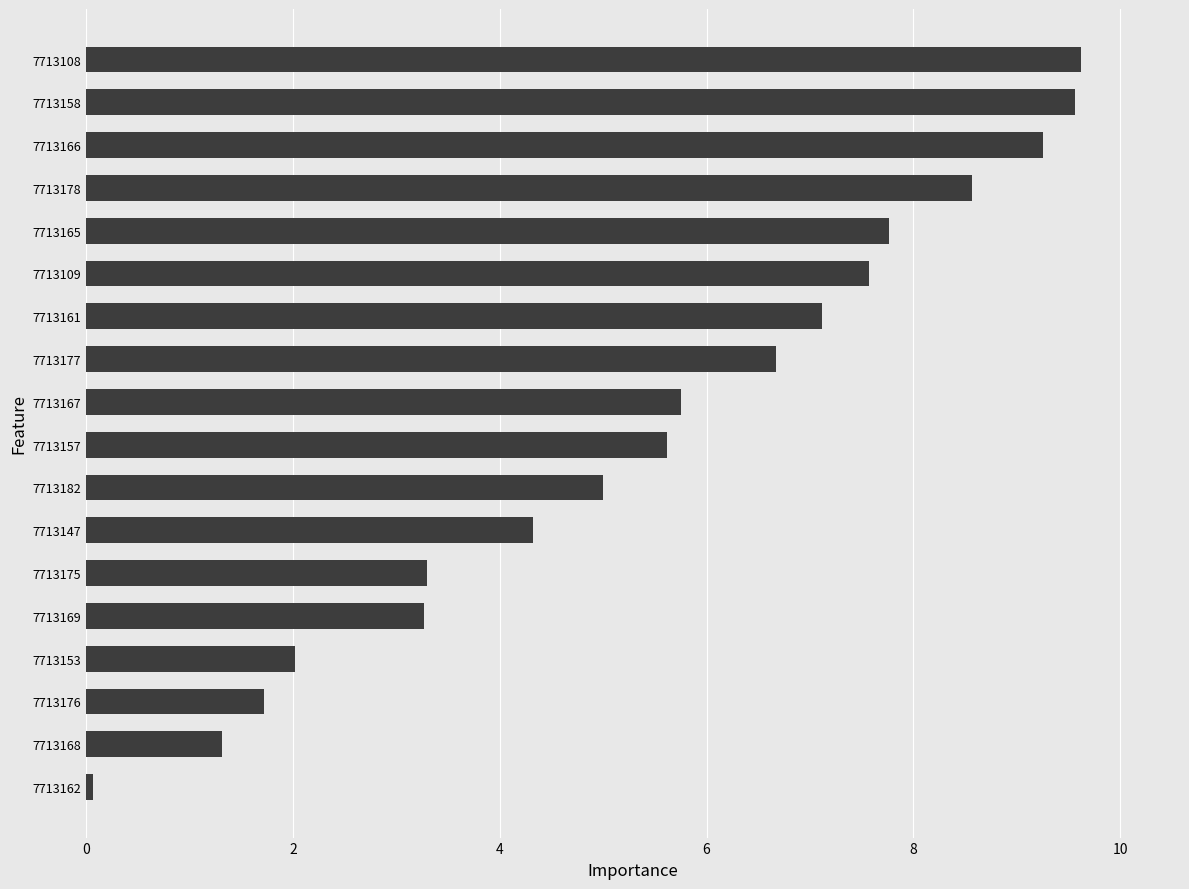

What is the ratio of the value at 7713165 to the value at 7713178?

0.9